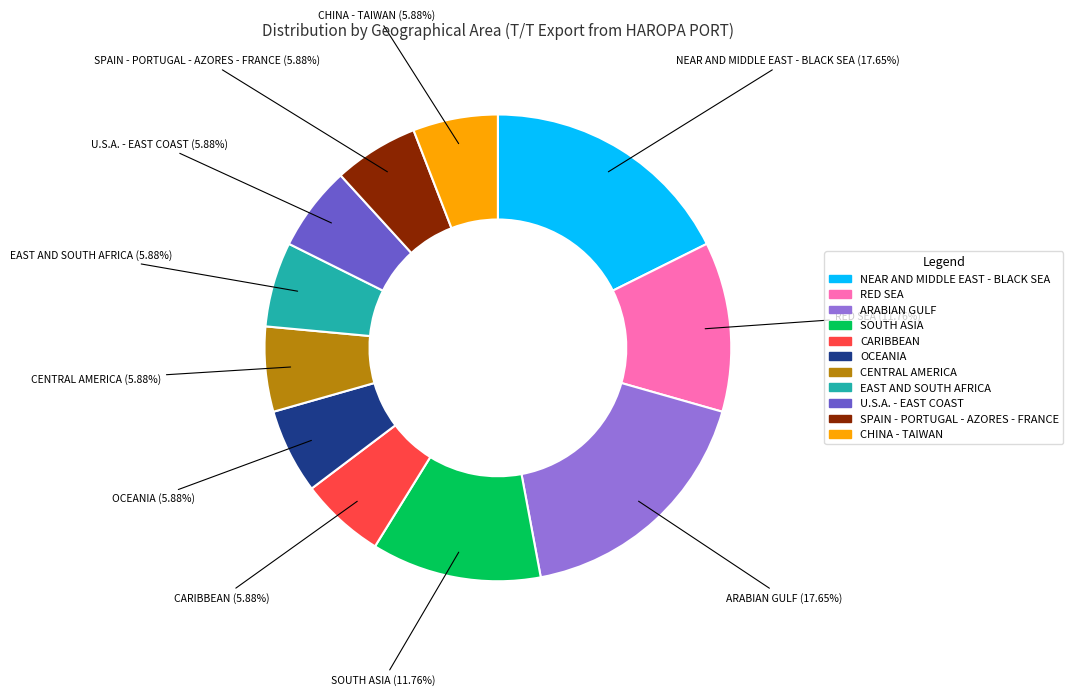

What is the total percentage of EAST AND SOUTH AFRICA and SPAIN - PORTUGAL - AZORES - FRANCE?

11.8%